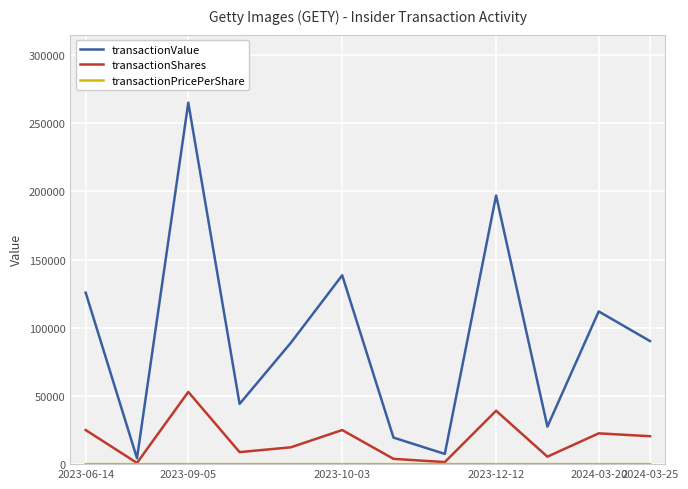

Where is transactionValue nearest to the value 134726?

2023-10-03